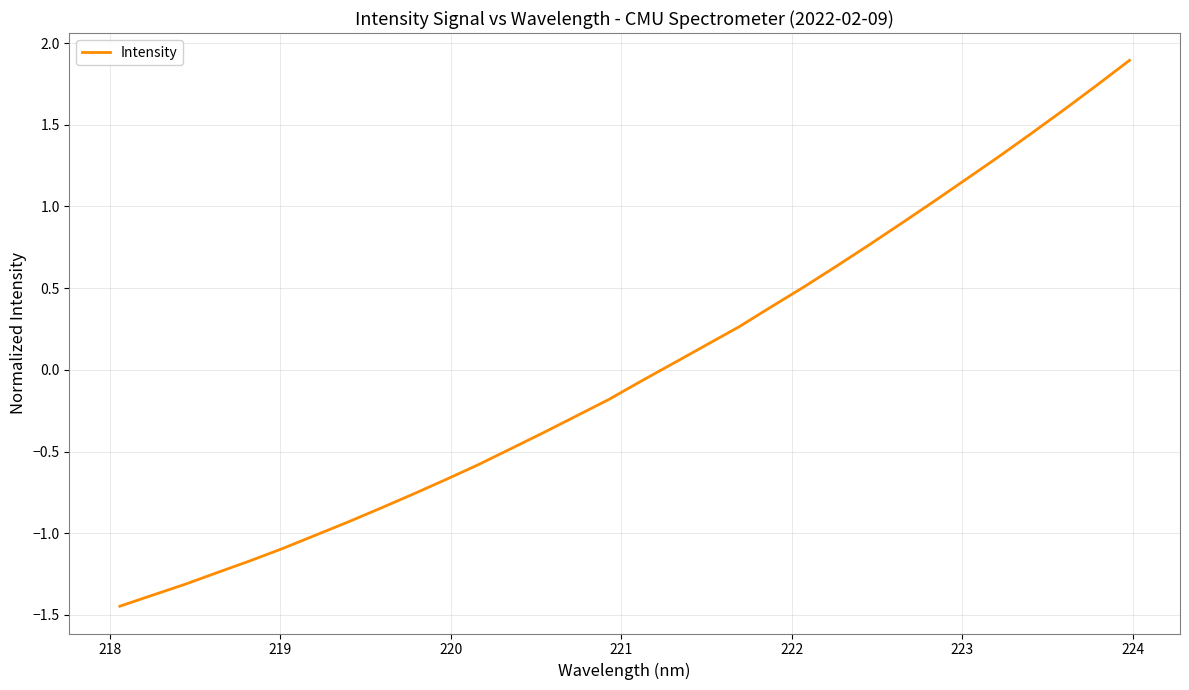

What is the greatest value displayed?

1.9